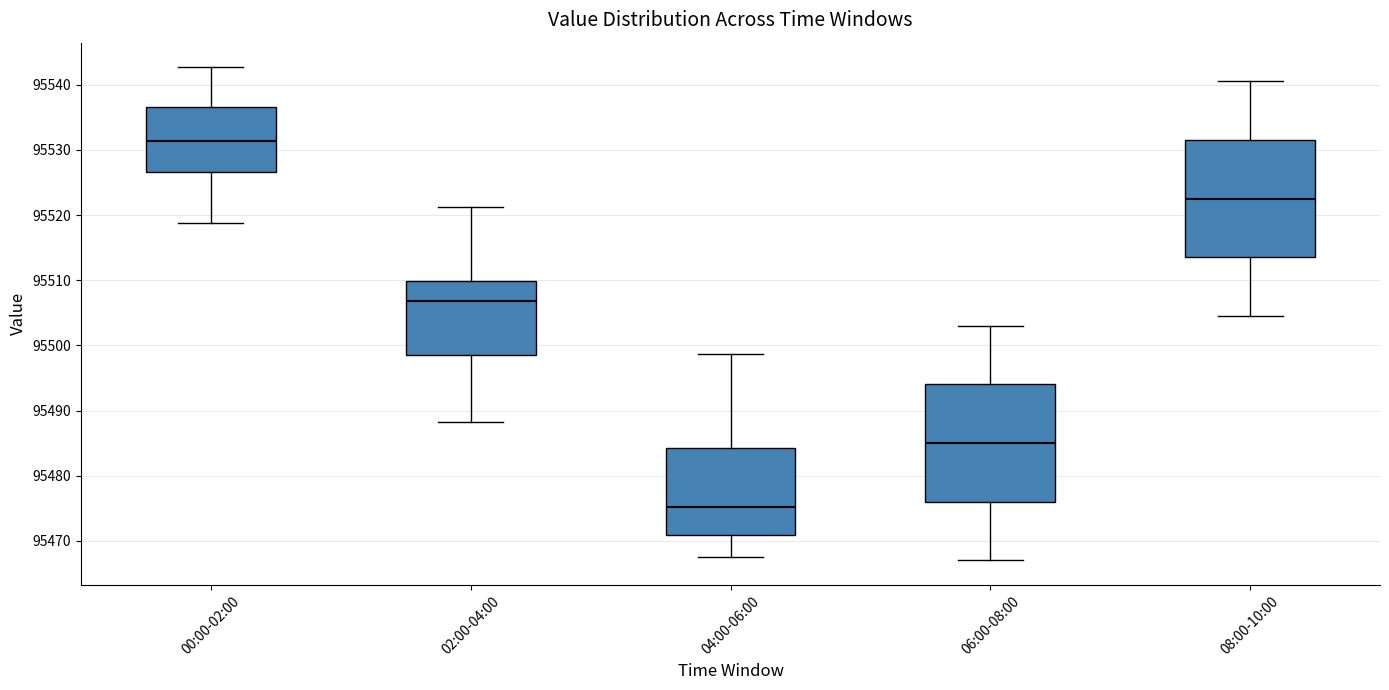

Which box's median line is the highest?

00:00-02:00